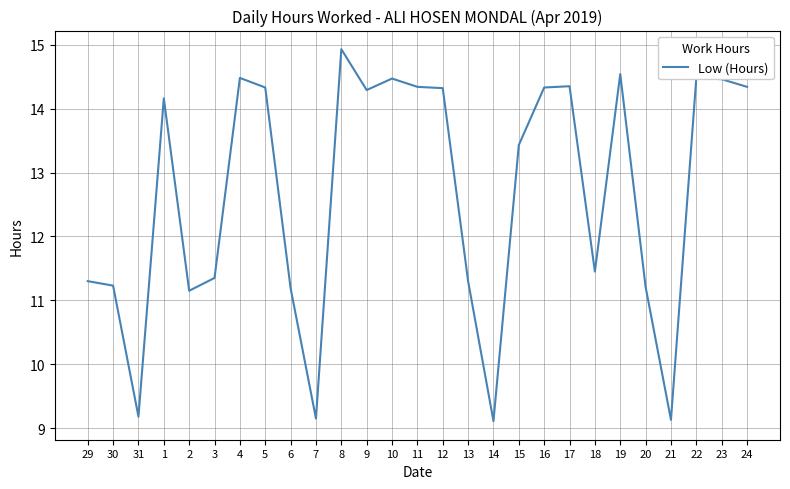

True or false: the data shows 14.5 at 4.

True